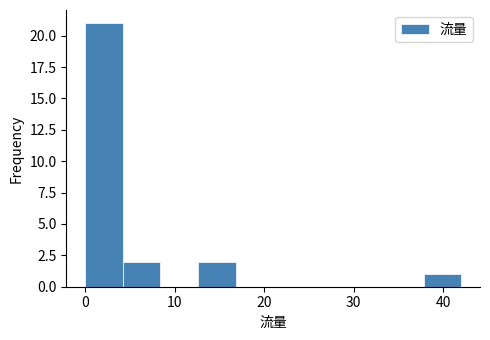

Over which range of the x-axis is the bar tallest?

0.0 to 4.2